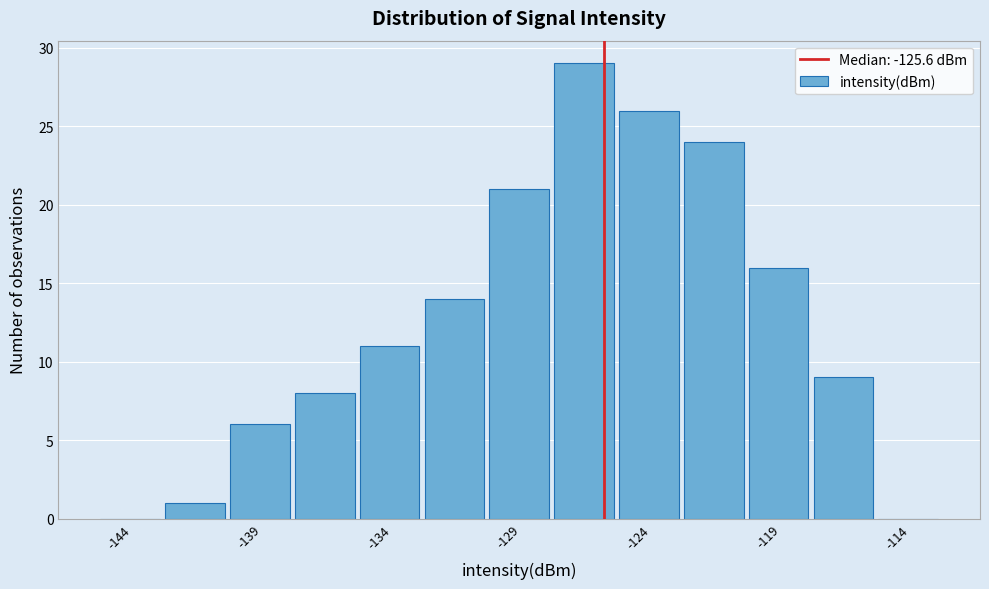

Reading left to right, list every bar in this chart as the range it spans on the x-axis followed by its height. The values are not printed on the chart, so give them approximately, as read against the axis.

-145.0 to -142.5: 0
-142.5 to -140.0: 1
-140.0 to -137.5: 6
-137.5 to -135.0: 8
-135.0 to -132.5: 11
-132.5 to -130.0: 14
-130.0 to -127.5: 21
-127.5 to -125.0: 29
-125.0 to -122.5: 26
-122.5 to -120.0: 24
-120.0 to -117.5: 16
-117.5 to -115.0: 9
-115.0 to -112.5: 0